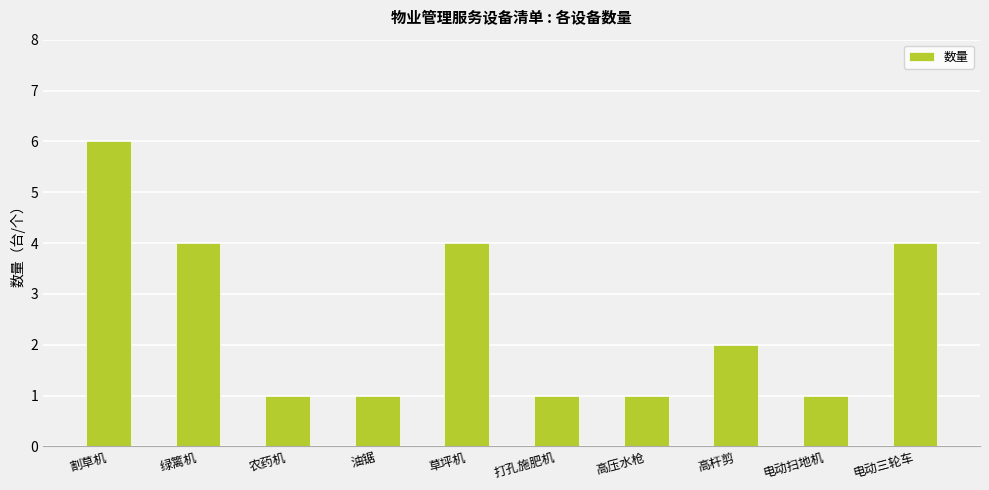

How many data points does each series have?

10